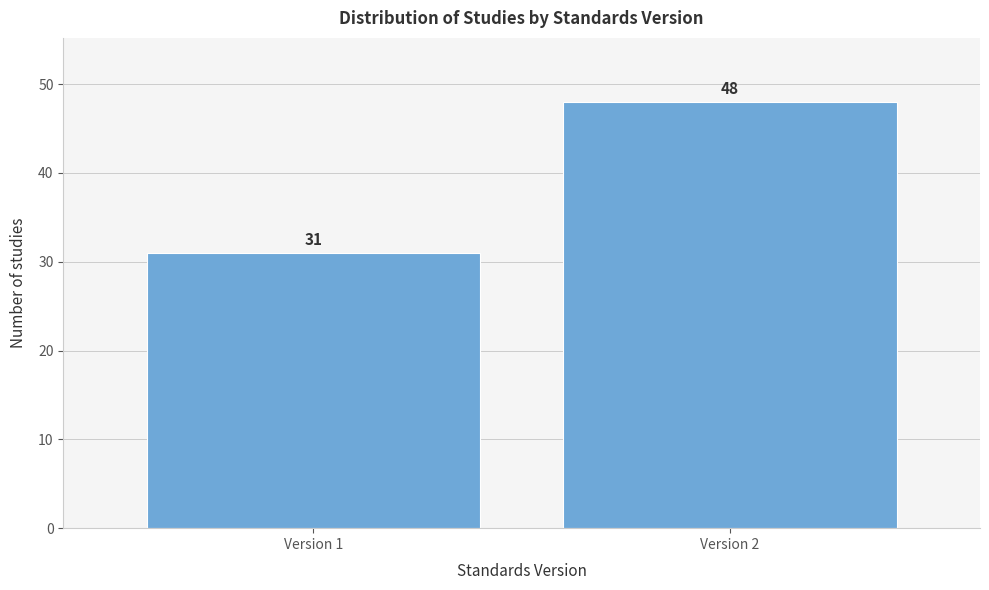

Reading right to left, list all the values displayed in this chart.

48	31